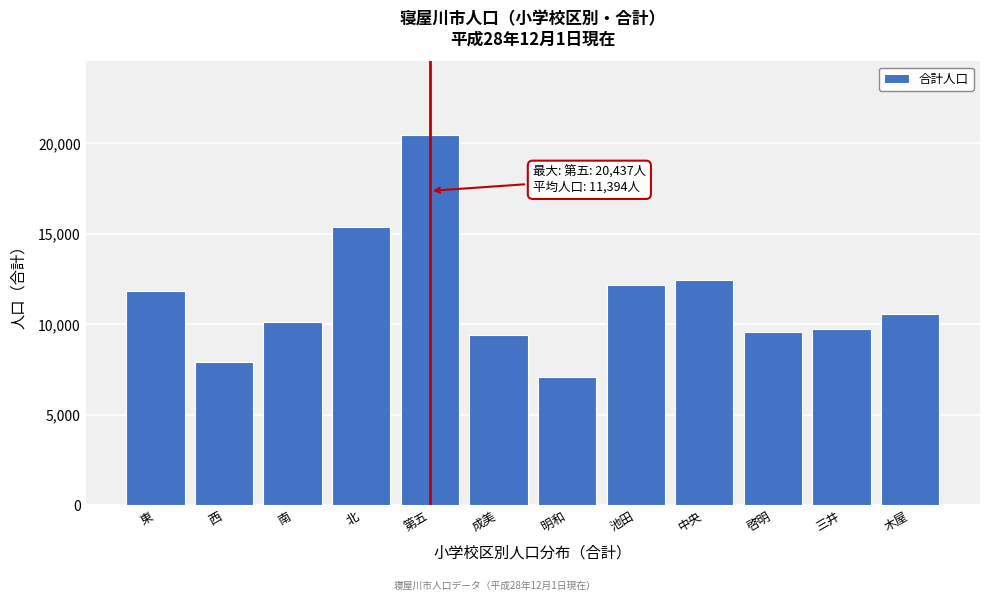

Reading right to left, extract all data points from this chart.

木屋=10586	三井=9718	啓明=9584	中央=12443	池田=12173	明和=7113	成美=9410	第五=20437	北=15384	南=10133	西=7911	東=11847